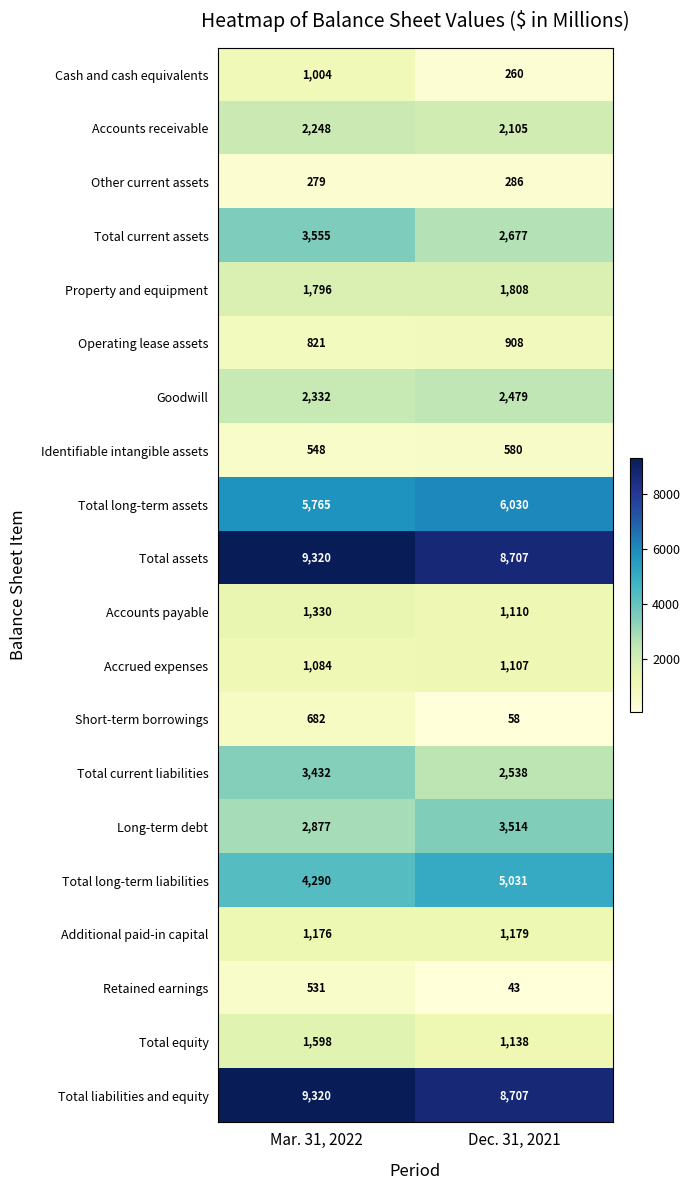

What is the highest value of the Total long-term liabilities series?

5031